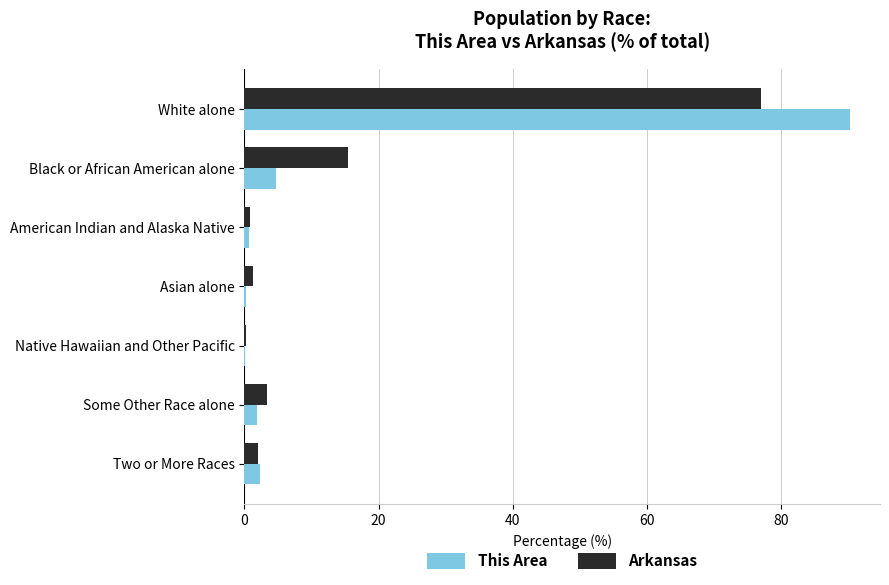

Which series has the widest spread of values?

This Area